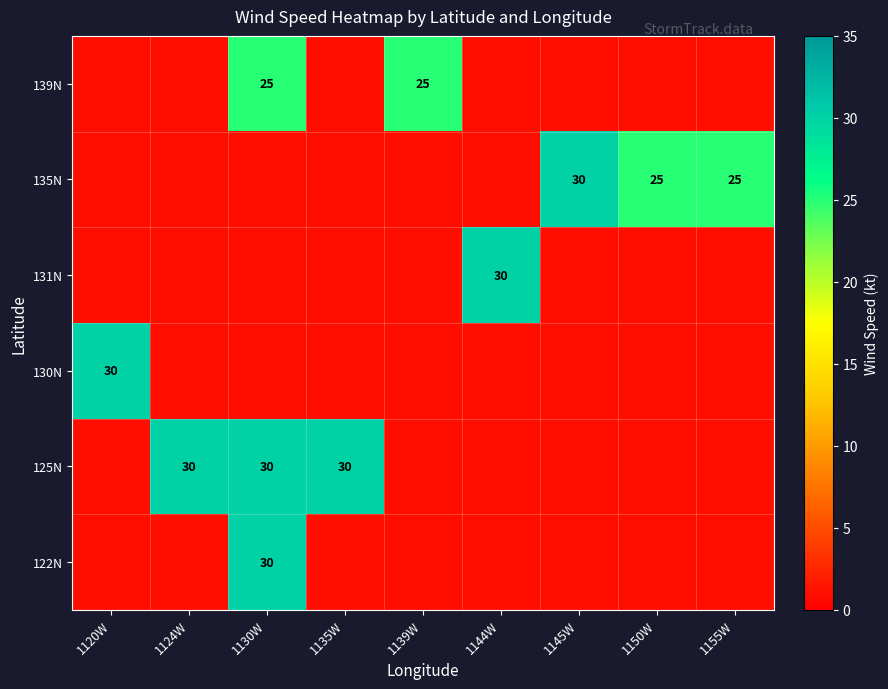

The 135N series shows 25 at 1150W. True or false?

True